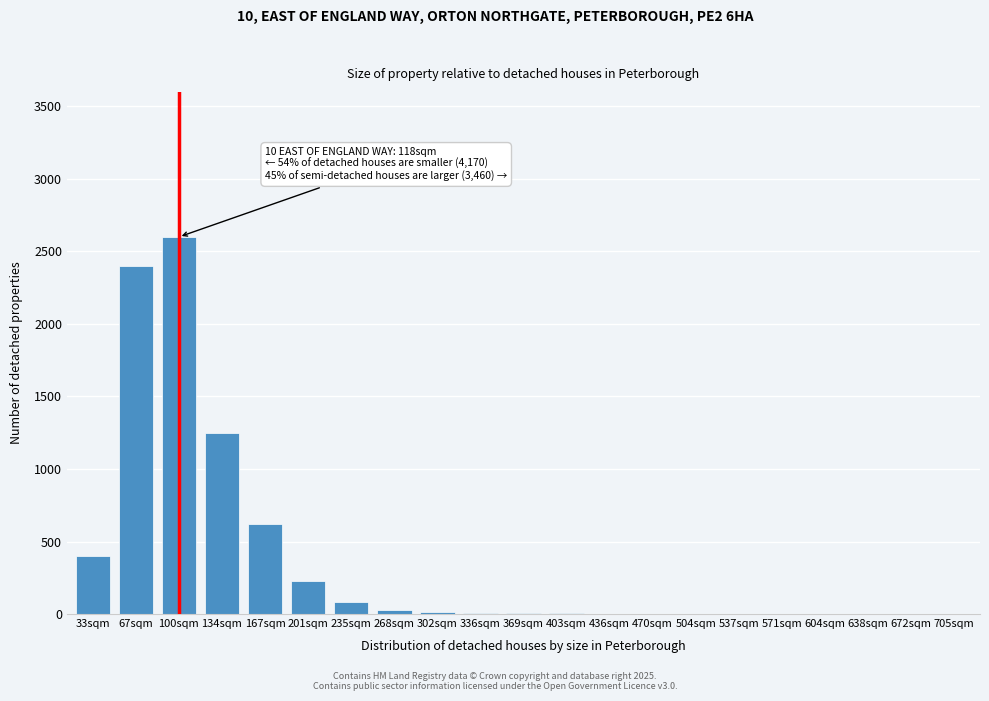

Where is the data nearest to the value 1300?

134sqm